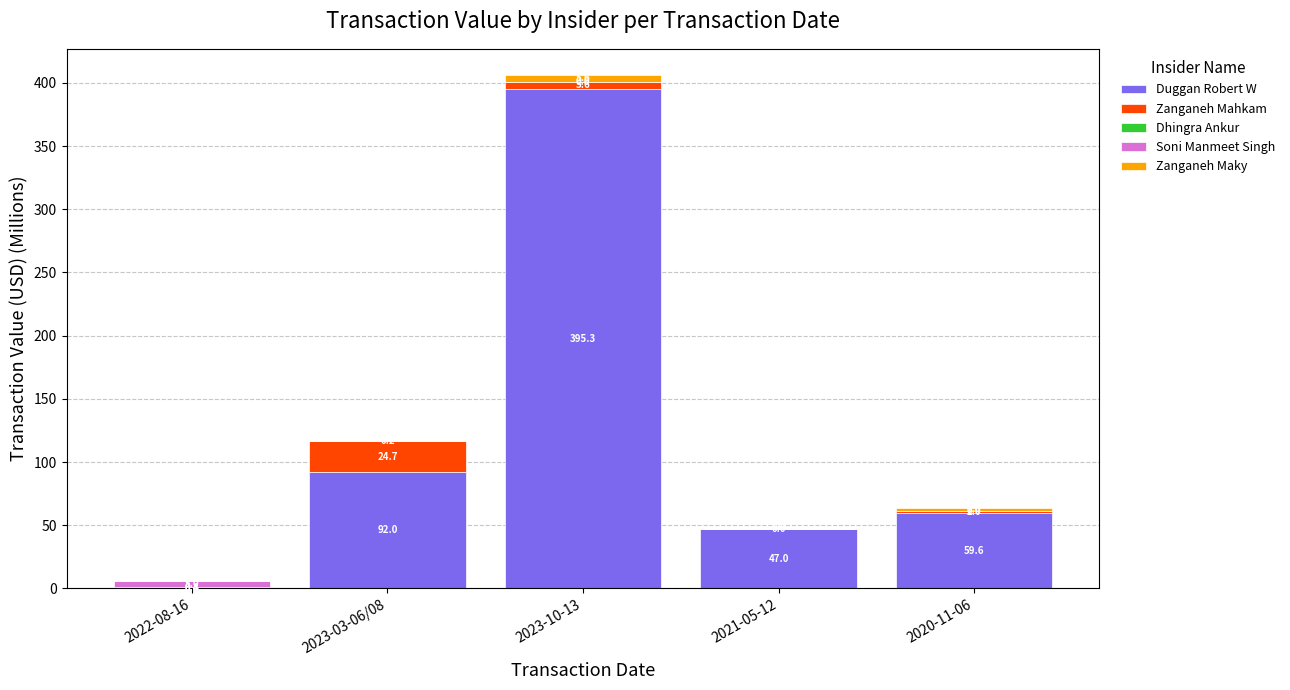

What is the highest value of the Duggan Robert W series?

395.3